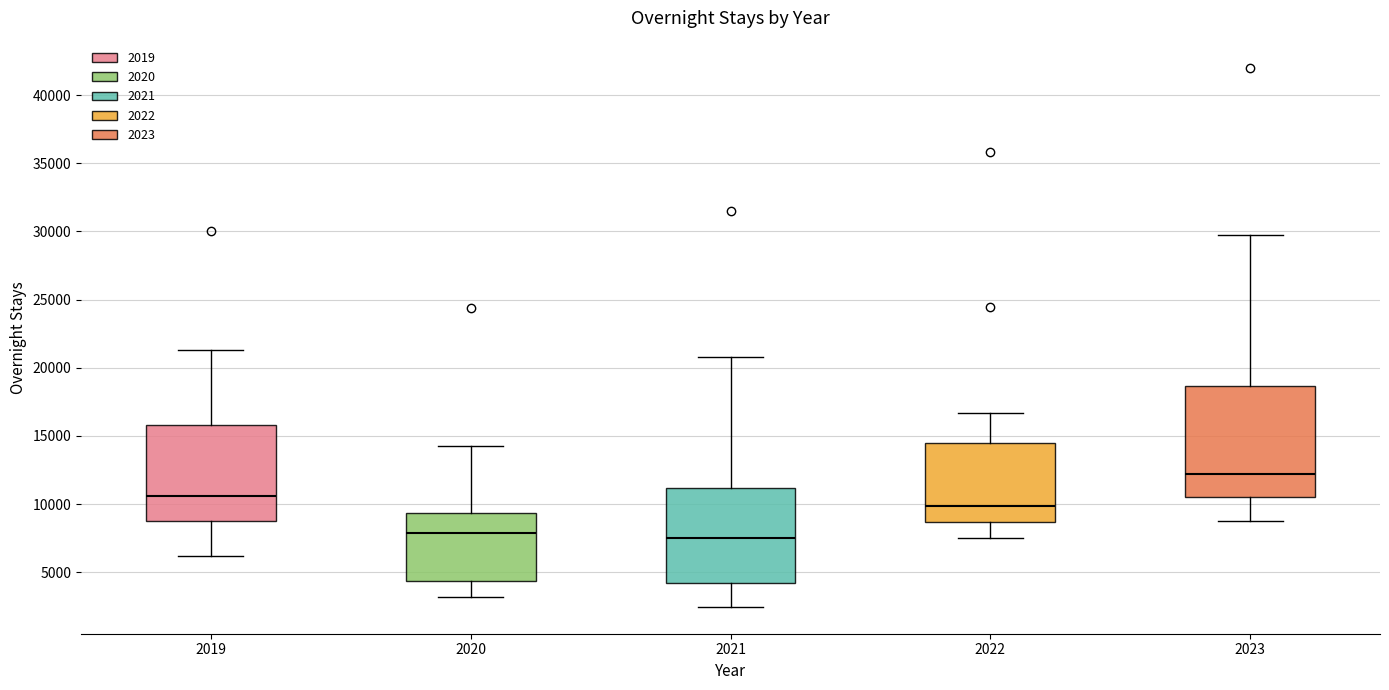

Reading left to right, read every box against the y-axis: the position of its median line, the range the box covers, and the ends of its whiskers. The values are not printed on the chart, so give them approximately, as read against the axis.

2019: median 10500, box 9000 to 16000, whiskers 6000 to 21500
2020: median 8000, box 4500 to 9500, whiskers 3000 to 14500
2021: median 7500, box 4000 to 11000, whiskers 2500 to 21000
2022: median 10000, box 8500 to 14500, whiskers 7500 to 16500
2023: median 12000, box 10500 to 18500, whiskers 9000 to 29500